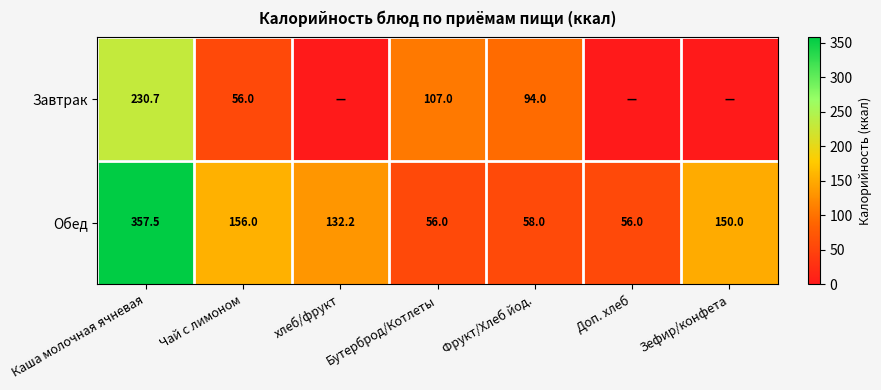

How many data points in Обед are less than 132?

3